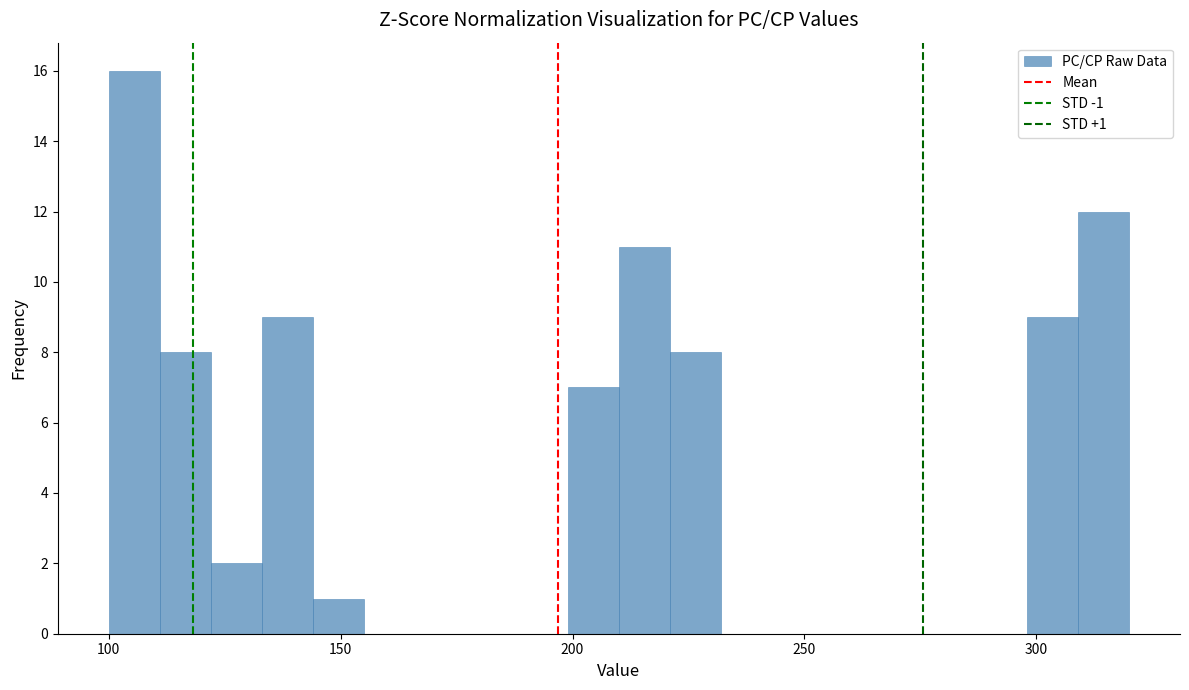

Read against the x-axis, roughly where is the centre of the tallest bar?

105